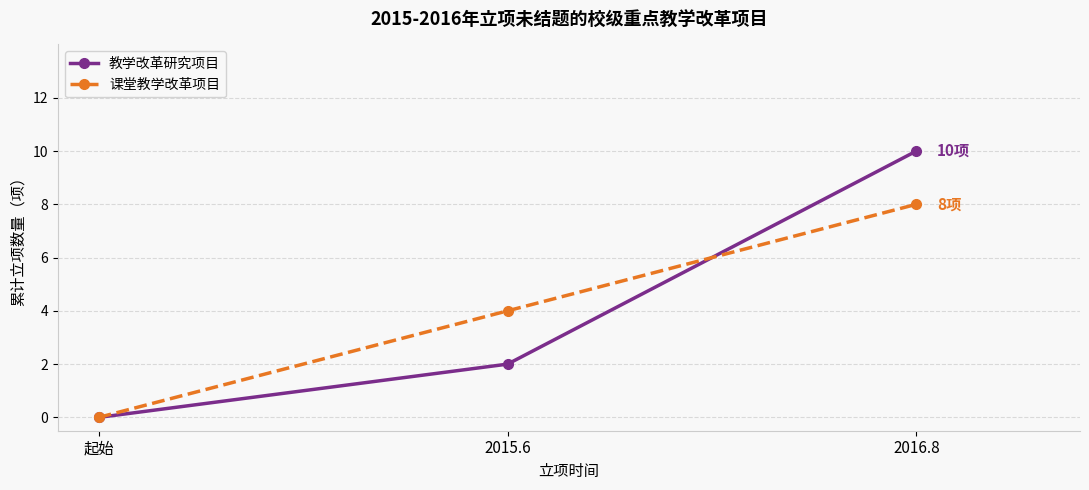

Reading left to right, transcribe all the data shown in this chart.

教学改革研究项目: 起始=0	2015.6=2	2016.8=10
课堂教学改革项目: 起始=0	2015.6=4	2016.8=8